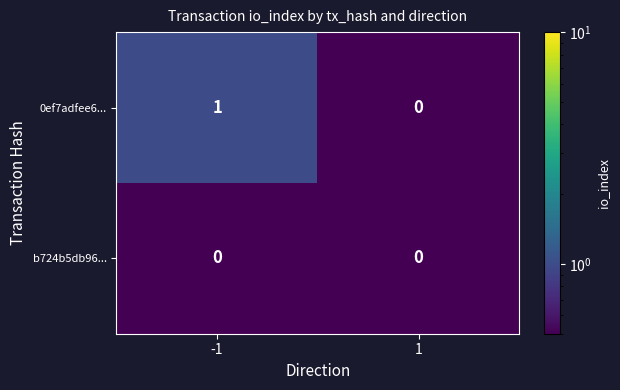

Which series has the largest total across all categories?

0ef7adfee6...